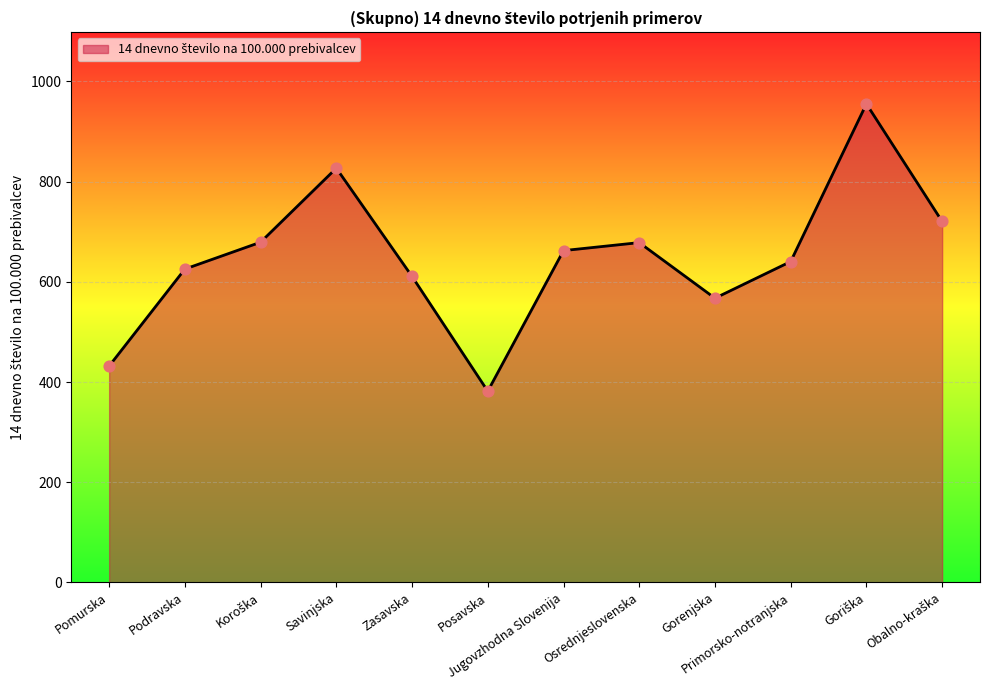

Approximately how many times larger is the value at Gorenjska compared to Podravska?

0.9